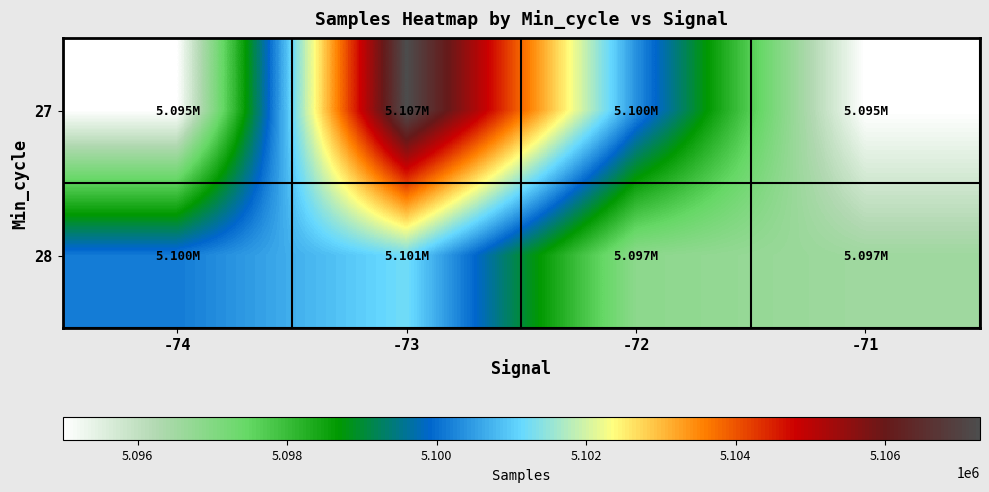

List the series in order of their overall mean, highest first.

27, 28